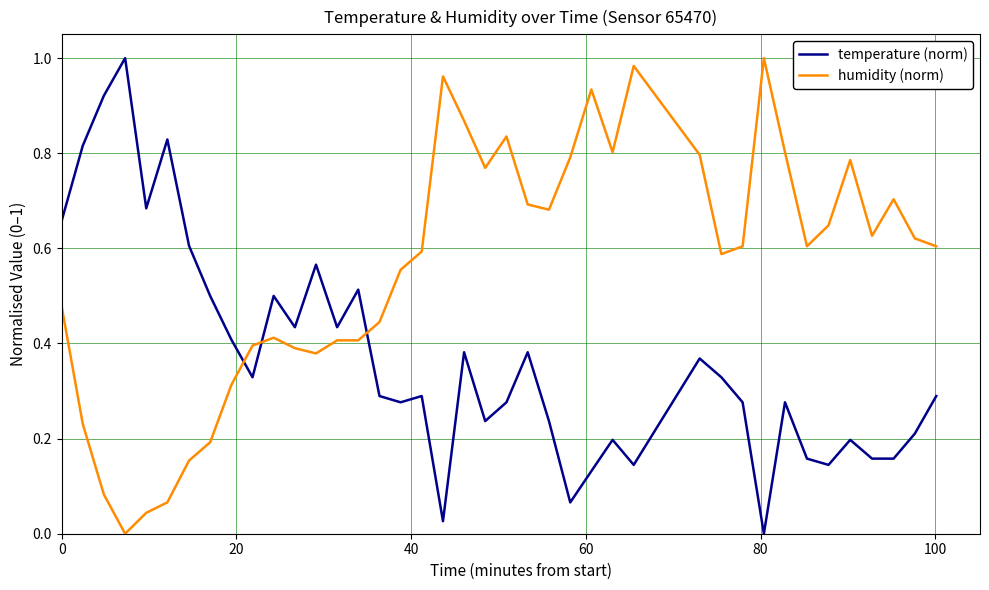

Rank the series by their average value, from highest to lowest.

humidity (norm), temperature (norm)